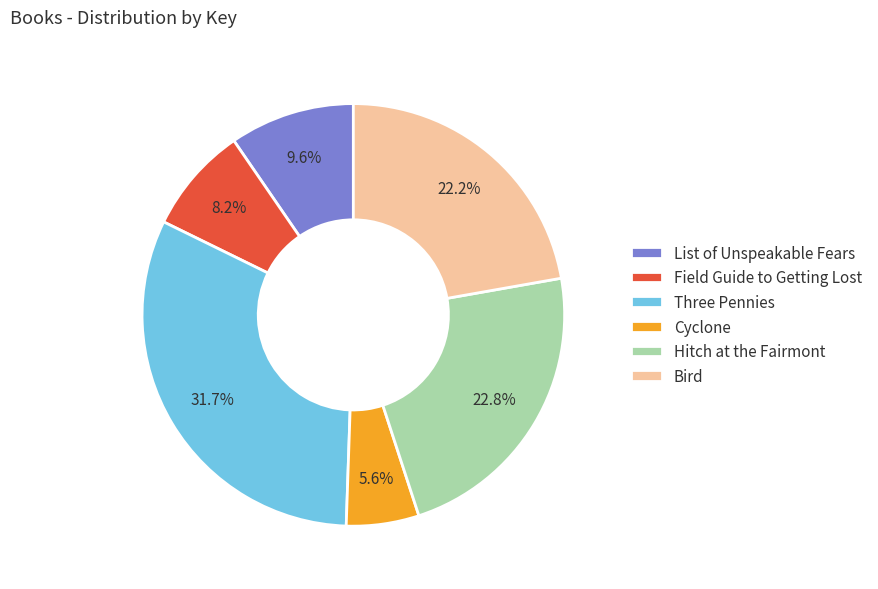

Rank the categories by value from highest to lowest.

Three Pennies, Hitch at the Fairmont, Bird, List of Unspeakable Fears, Field Guide to Getting Lost, Cyclone